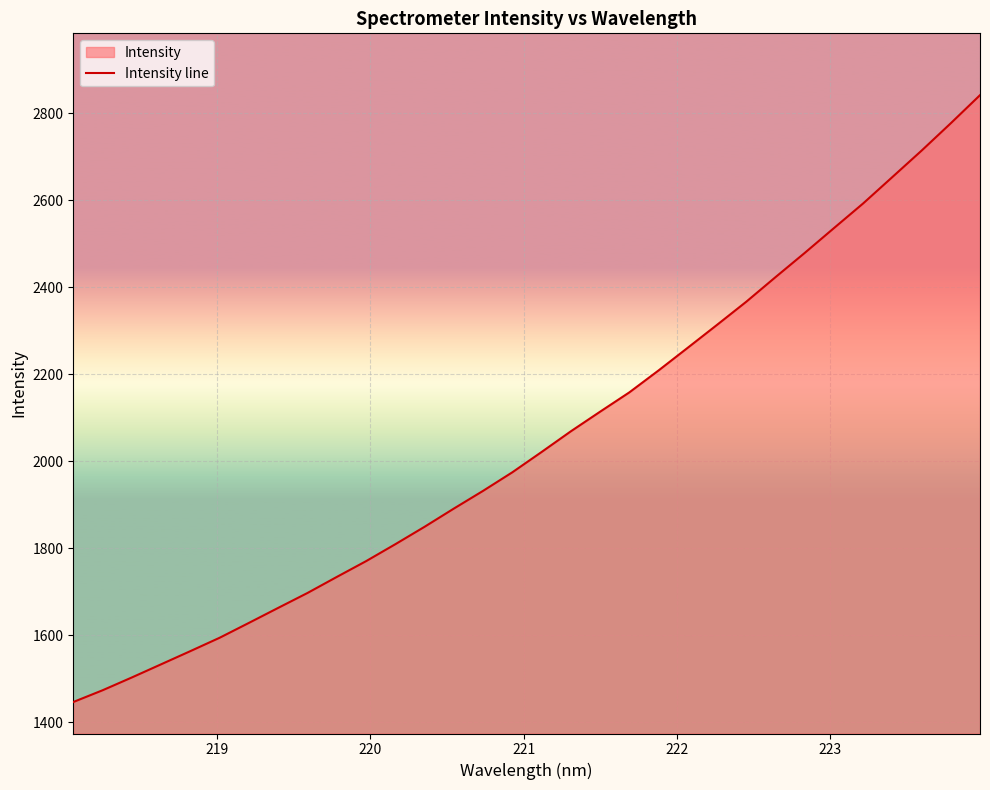

What is the difference between the maximum and minimum values?

1394.6